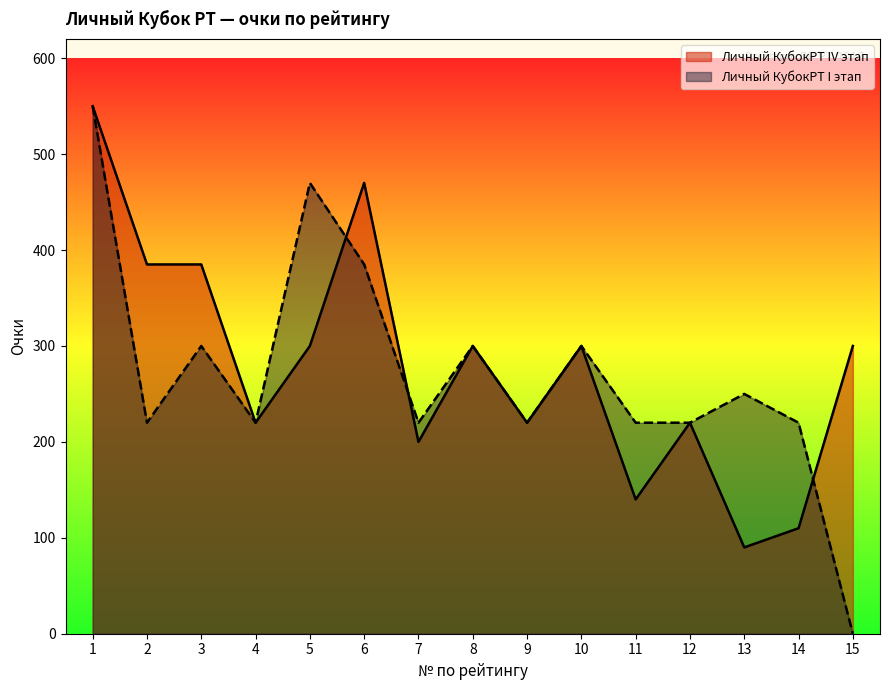

Does the chart display data point markers on the line(s)?

No